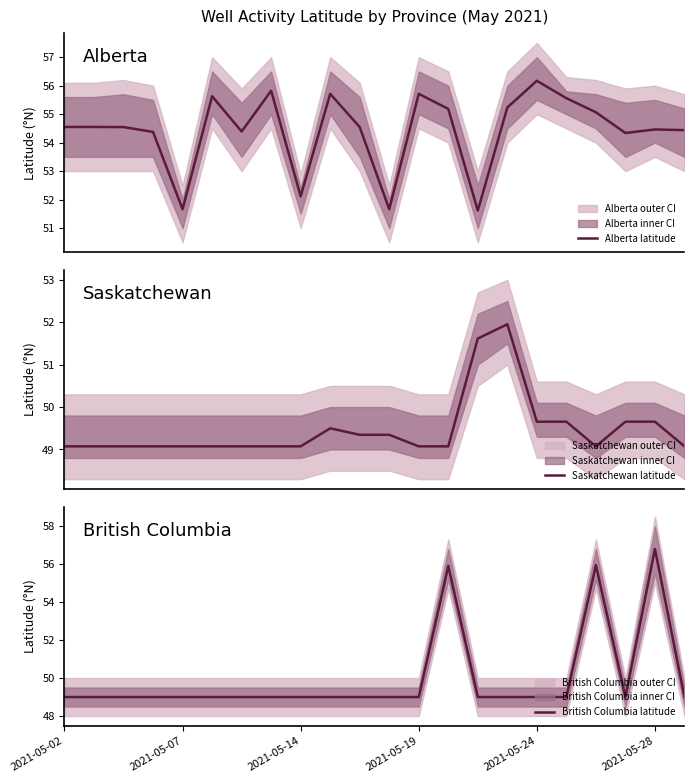

What is the lowest value of the Alberta latitude series?

51.6